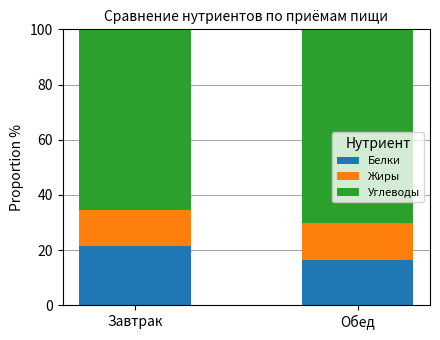

What is the sum of all Белки values?

38.0